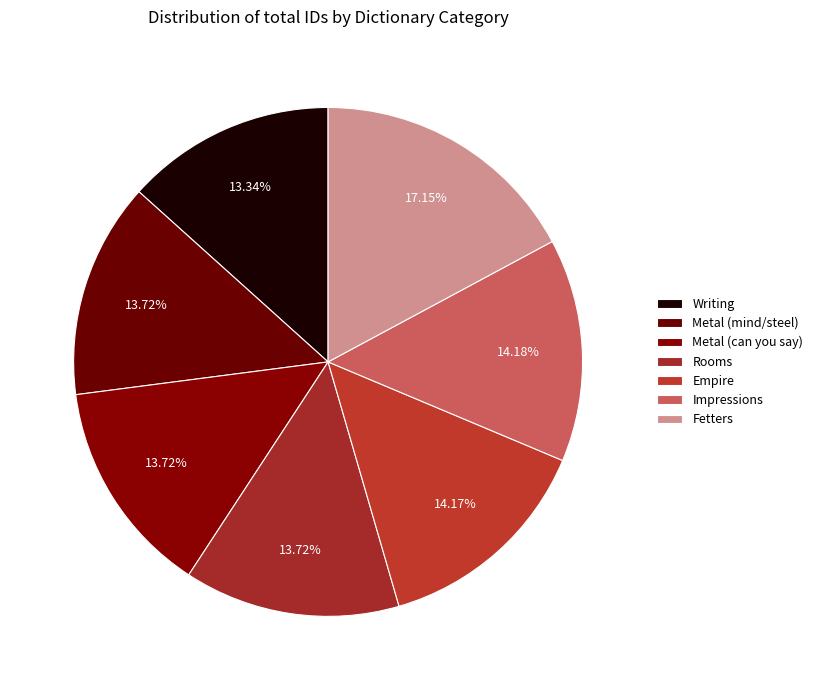

How many slices are in this pie chart?

7